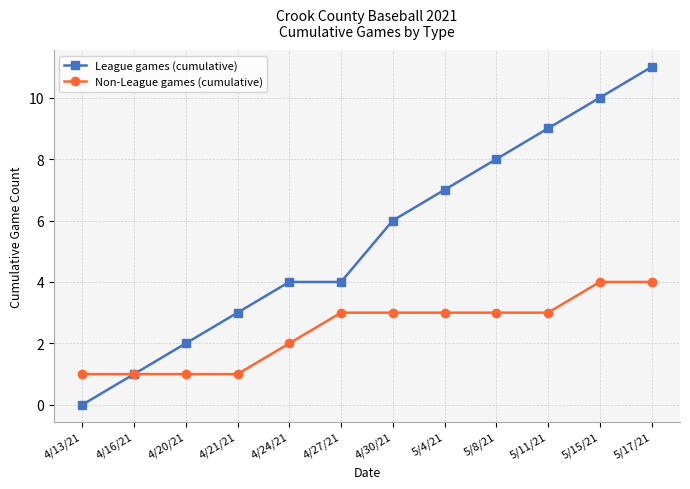

List the series in order of their peak value, highest first.

League games (cumulative), Non-League games (cumulative)